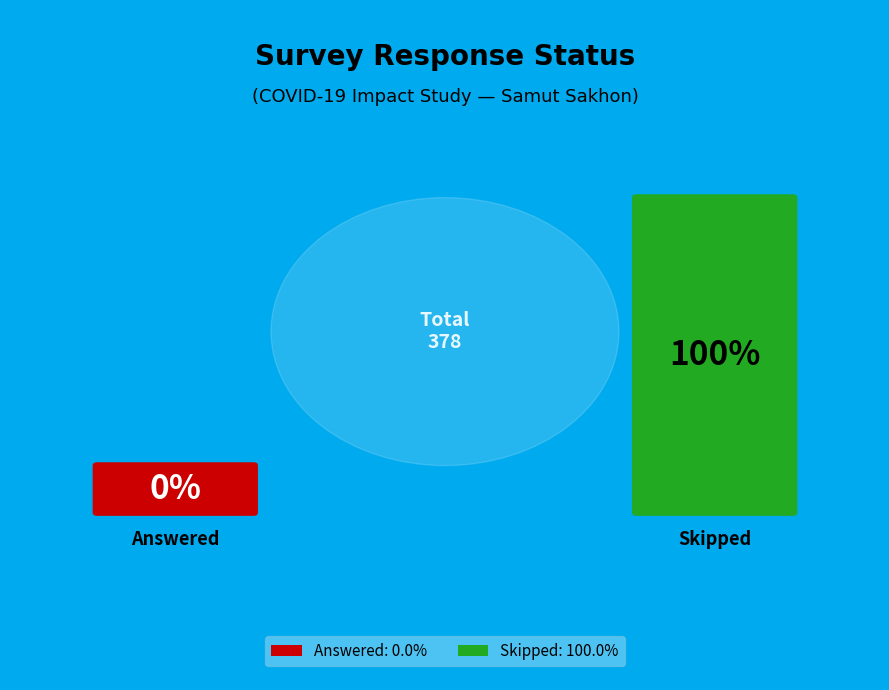

How much of the chart is everything except Answered?

100.0%